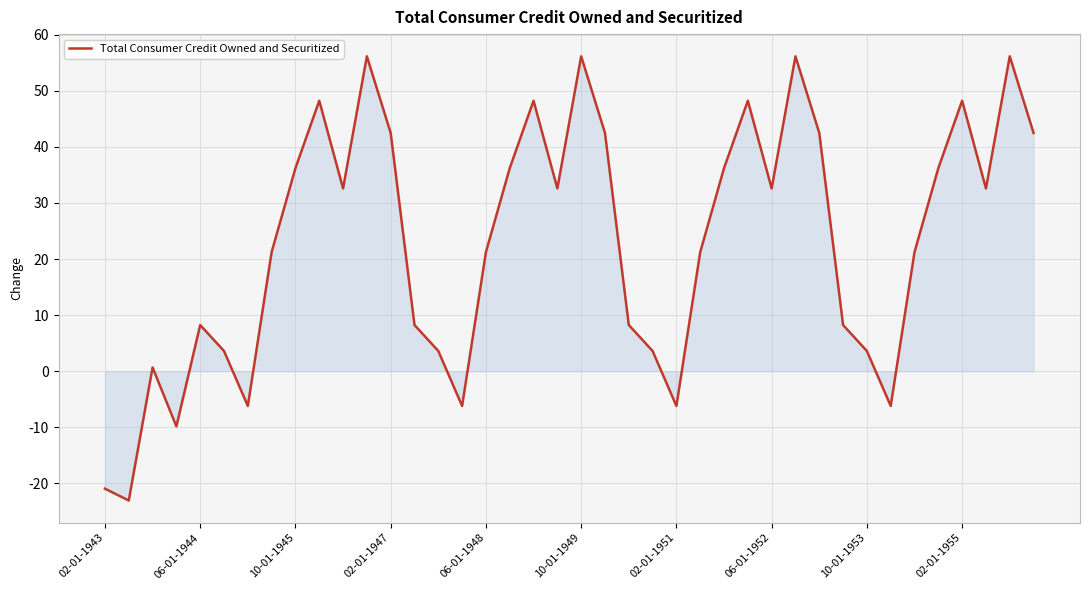

What is the difference between the maximum and minimum values?

79.2